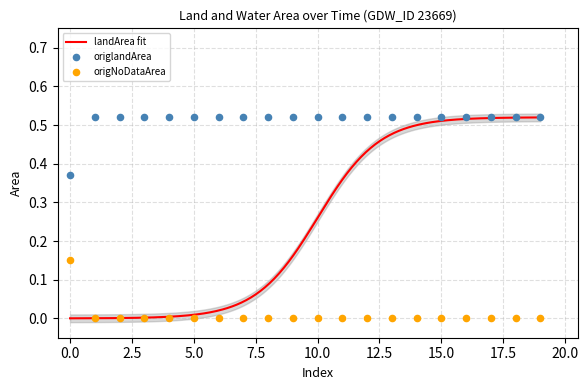

Is the value of origlandArea at 1990_03 greater than the value of origNoDataArea at 1984_08?

Yes